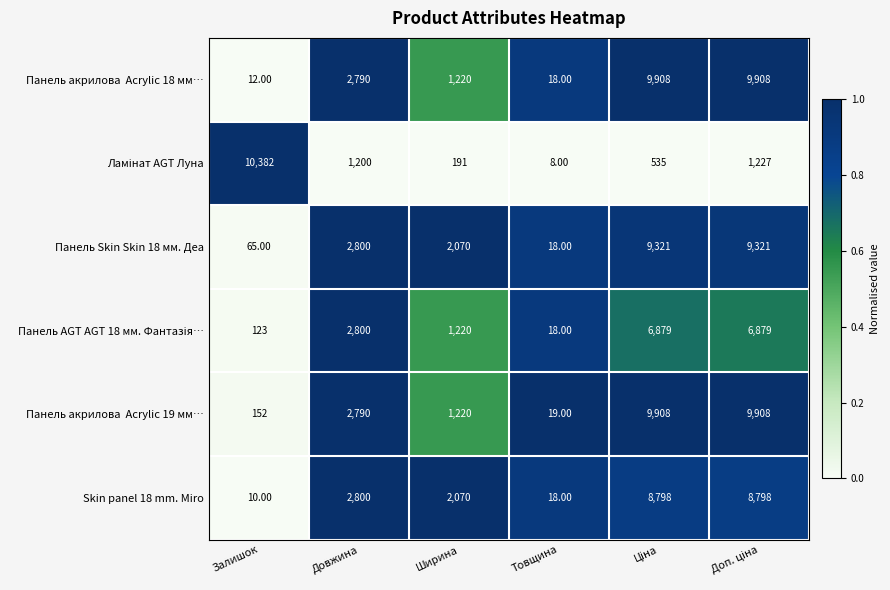

What is the spread (max minus min) of values at Ширина?

1879